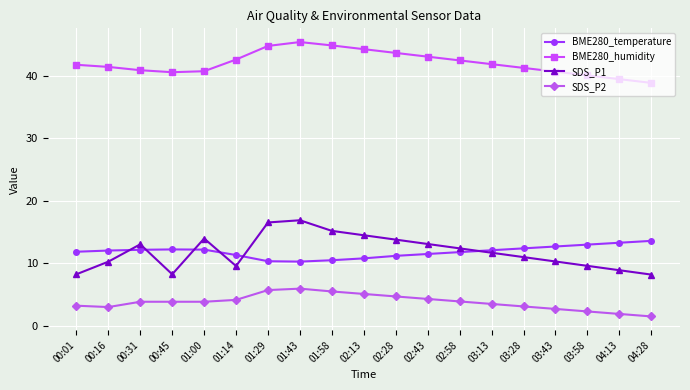

At how many categories does at least one series exceed 12?

19